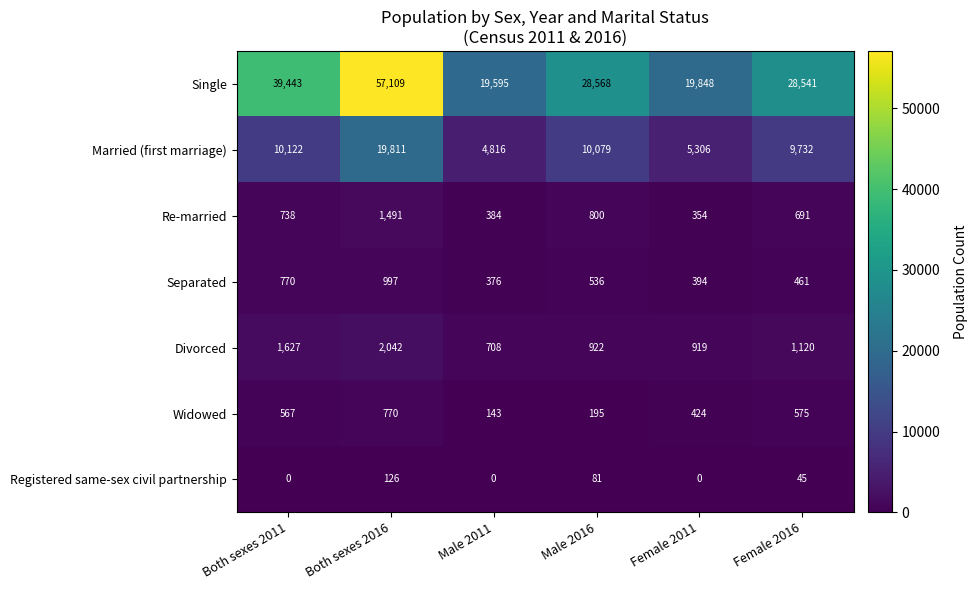

Which series has the largest range (max minus min)?

Single